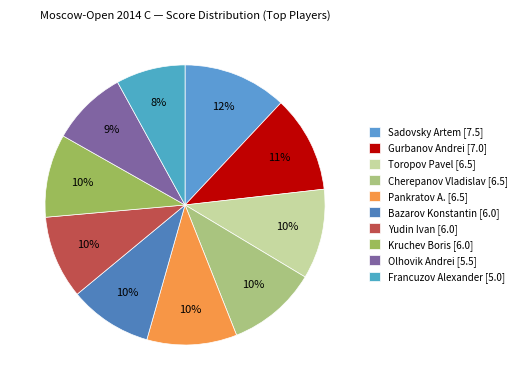

Does Sadovsky Artem account for over 50% of the chart?

No